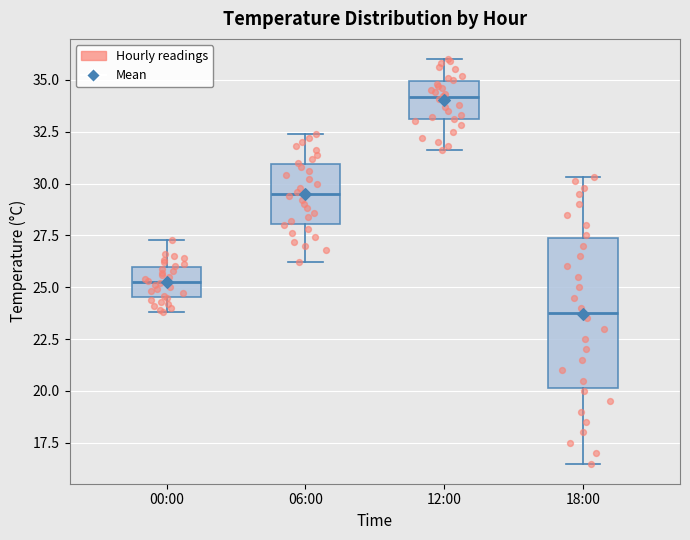

Where does the upper whisker of the box for 18:00 end on the y-axis? The values are not printed on the chart, so give them approximately, as read against the axis.

30.5